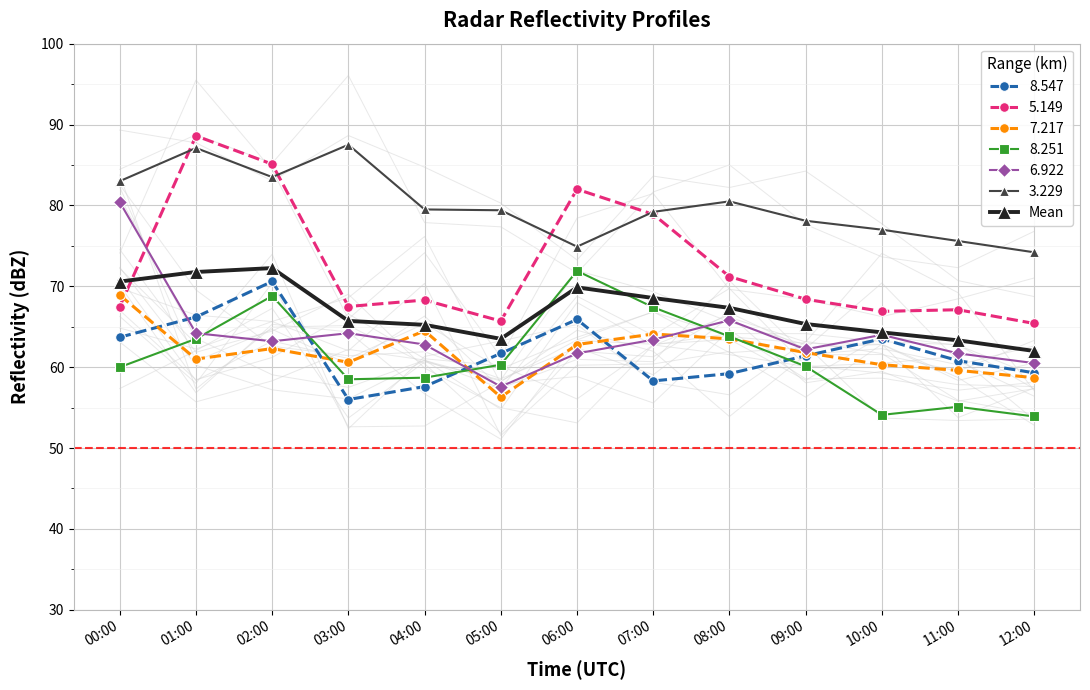

How many data points are less than 65?

4